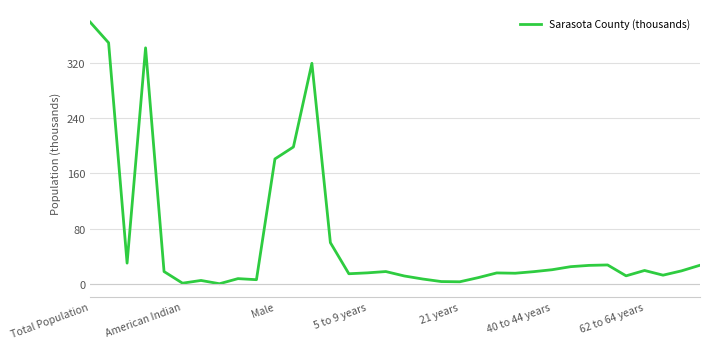

Is this an area chart (filled region under the line)?

No